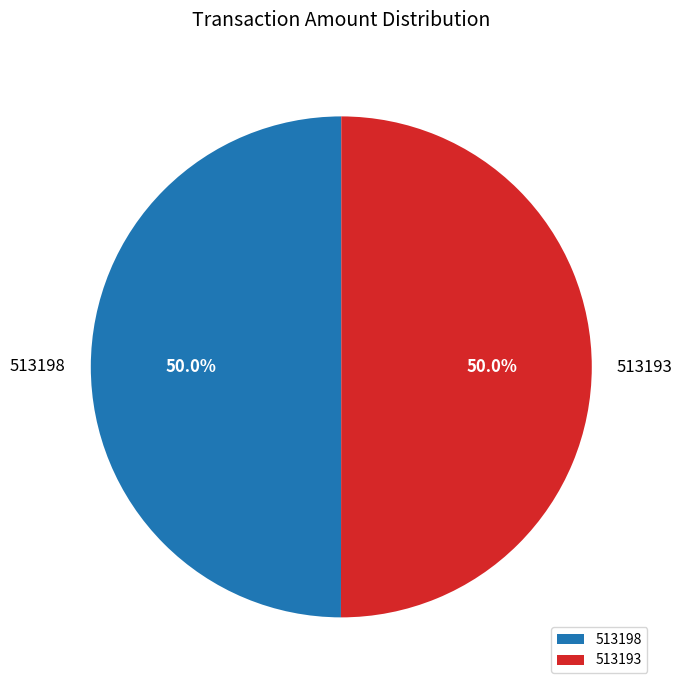

What is the ratio of the value at 513198 to the value at 513193?

1.0